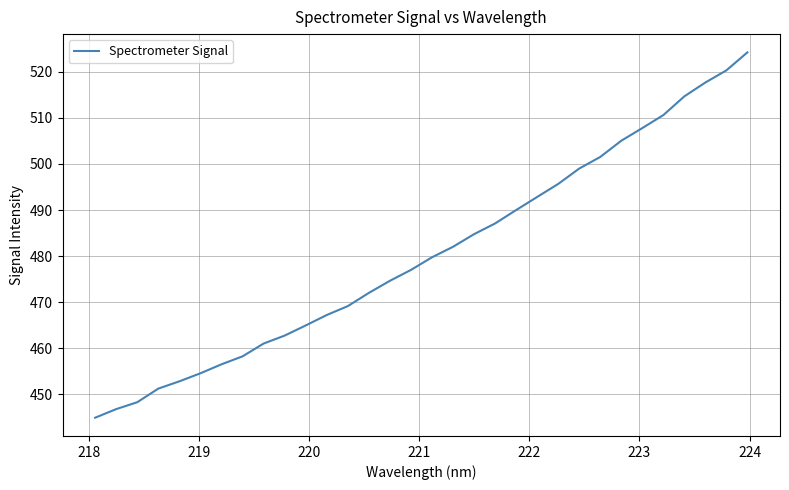

What is the difference between the maximum and minimum values?

79.2